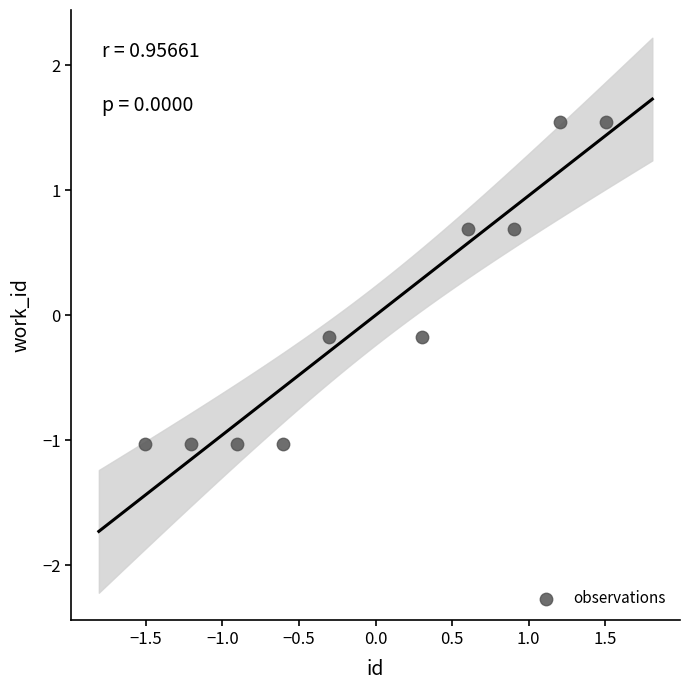

What is the range of X values (max minus min)?

3.0